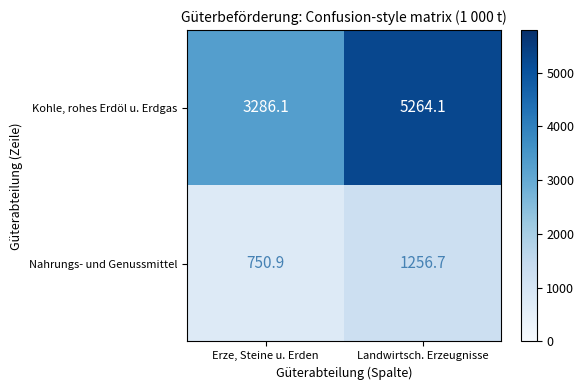

Reading right to left, extract all data points from this chart.

Kohle, rohes Erdöl u. Erdgas: 5264.1	3286.1
Nahrungs- und Genussmittel: 1256.7	750.9